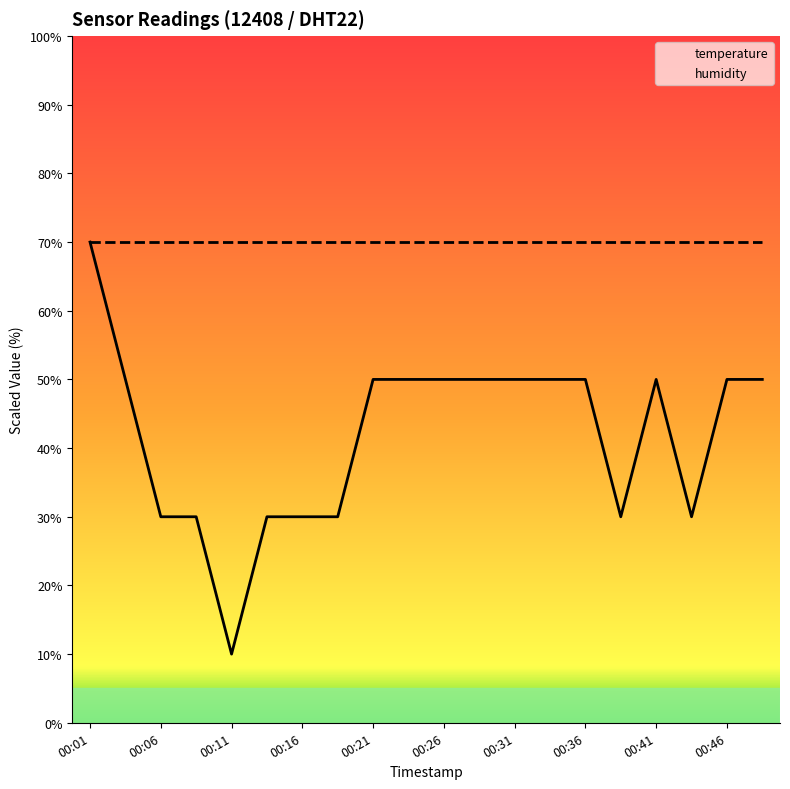

What is the smallest value displayed?

10.0